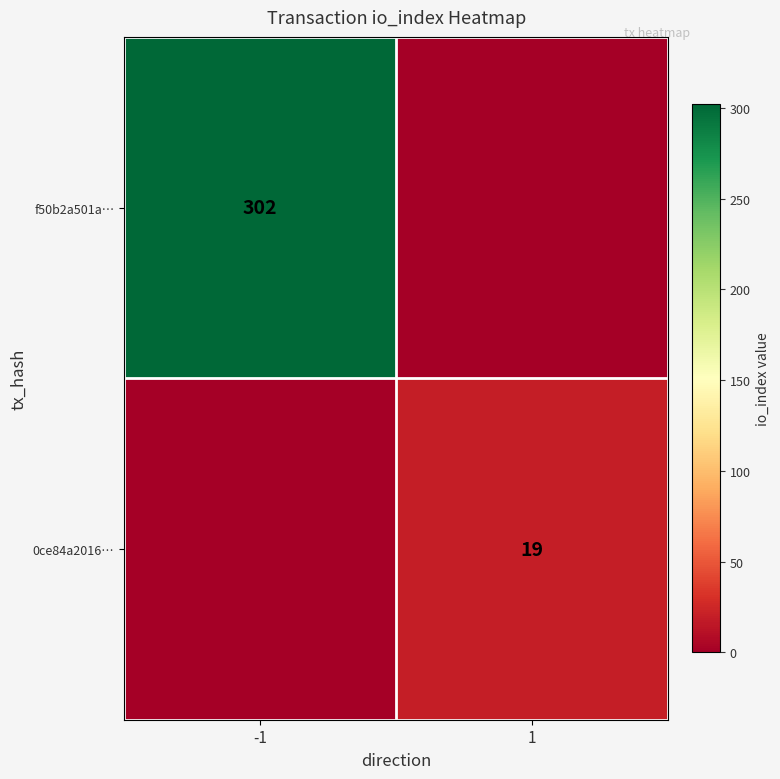

The value of 0ce84a2016… at 1 is 19. True or false?

True